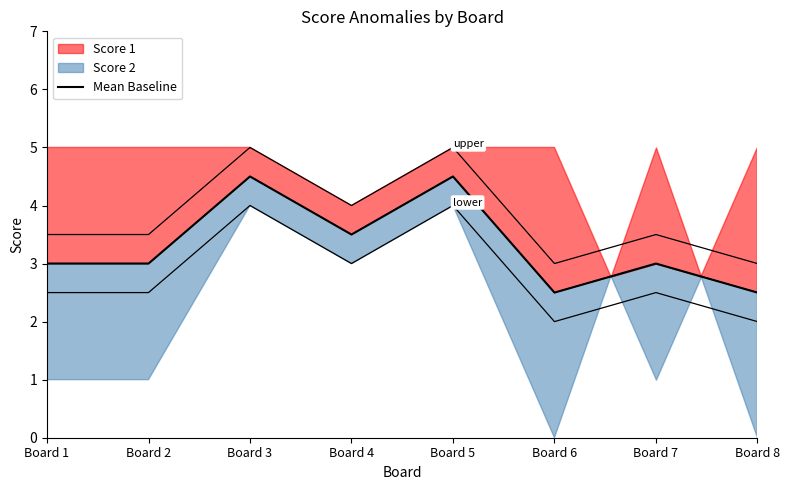

How many values are between 3 and 4?

4